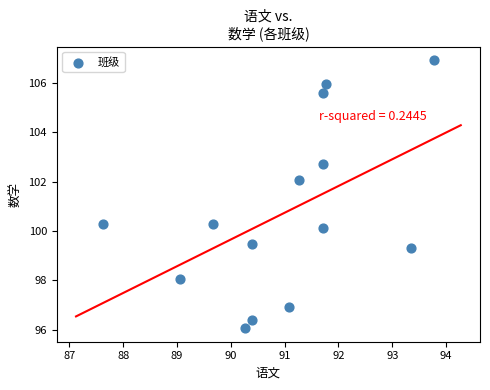

What is the range of X values (max minus min)?

6.1